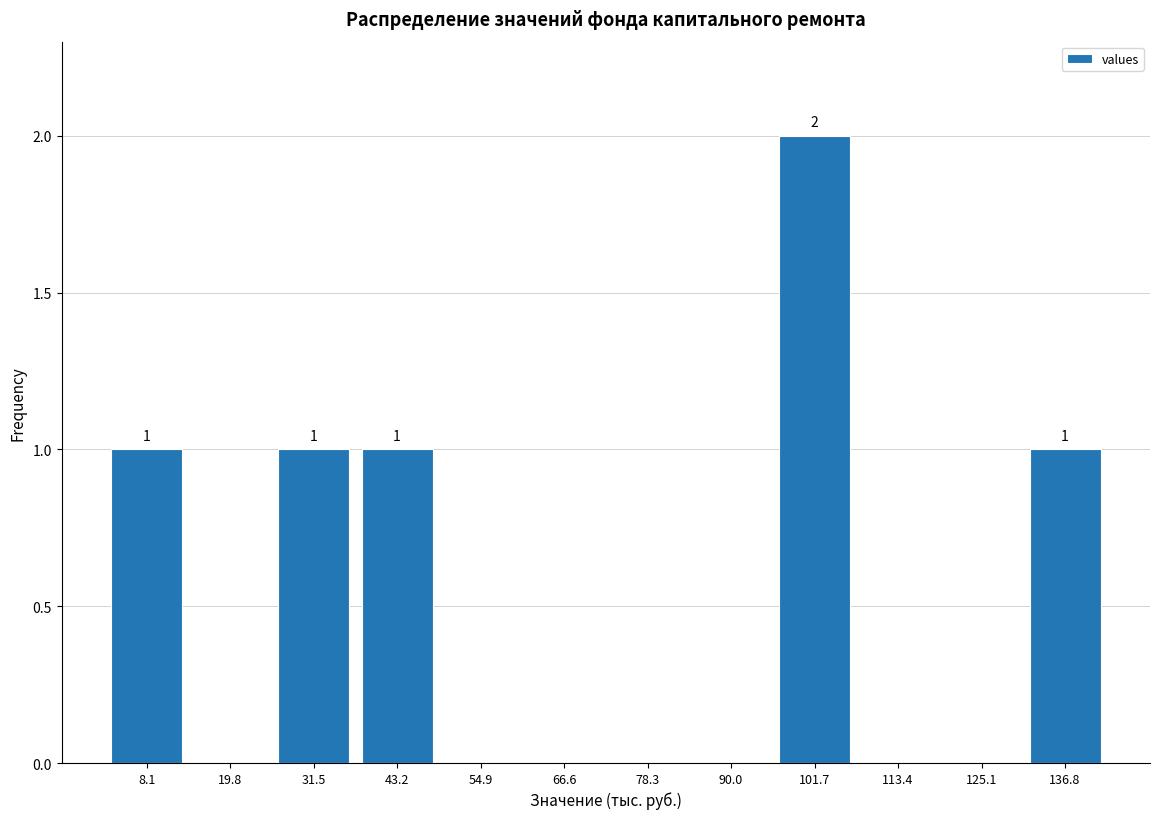

Over which range of the x-axis is the bar tallest?

96 to 108